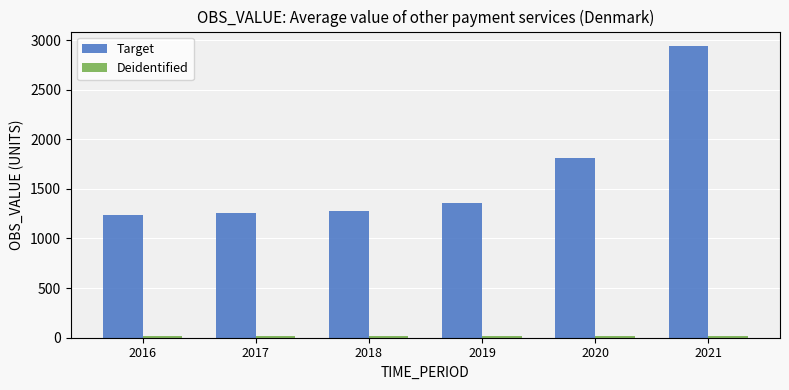

Which series has the widest spread of values?

Target